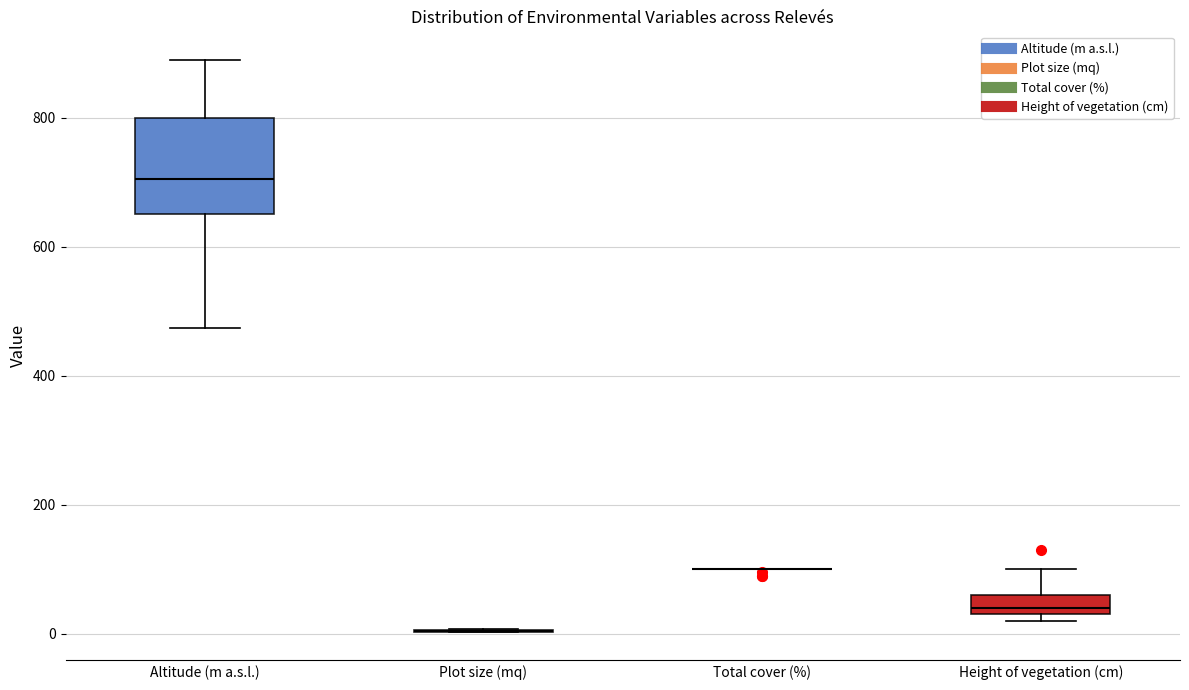

Which box is the tallest, from its lower edge to its upper edge?

Altitude (m a.s.l.)